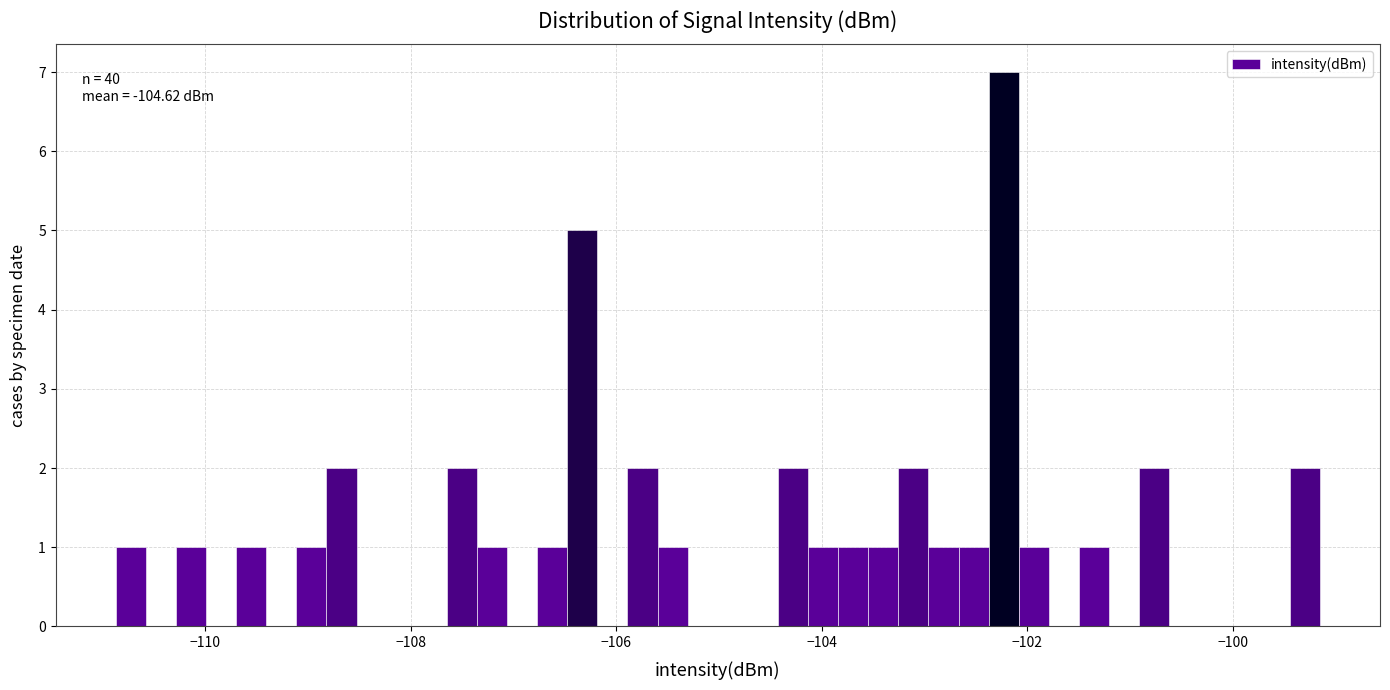

Around what value on the x-axis is the tallest bar? Give the approximate position of its centre, as read against the axis.

-102.2